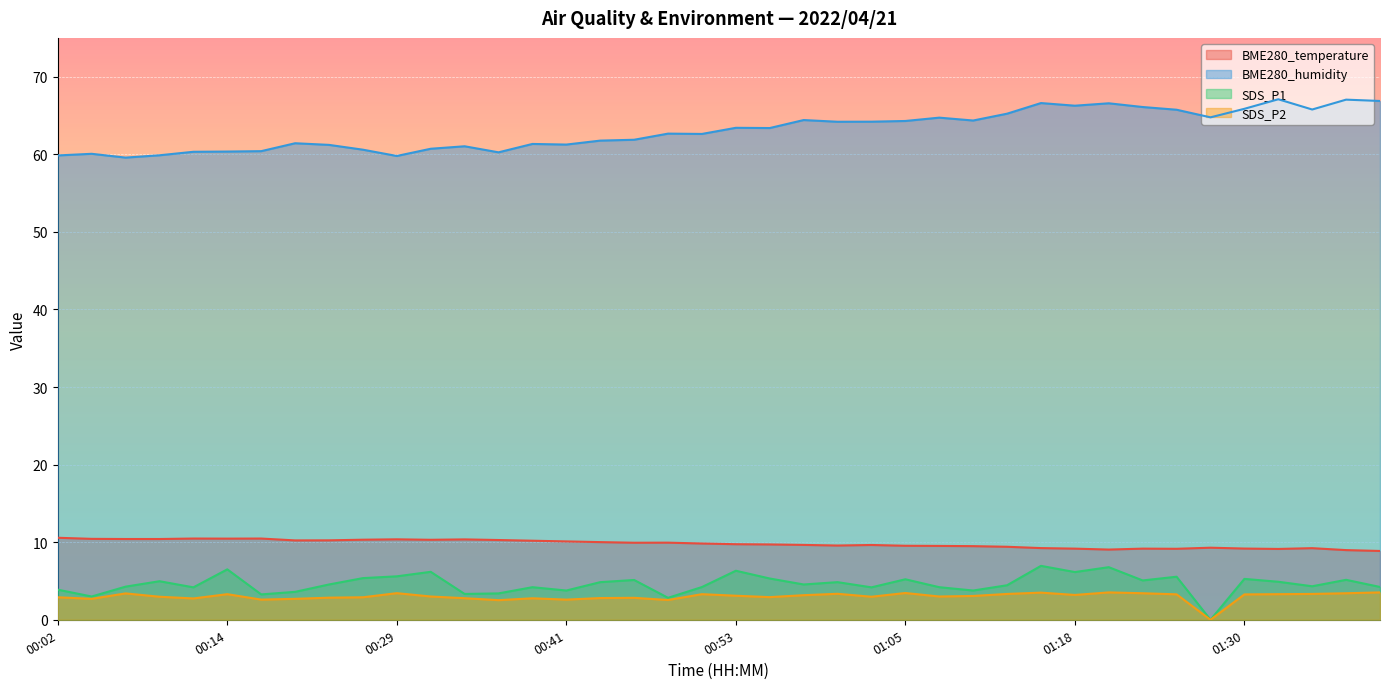

How many categories are shown in the chart?

40